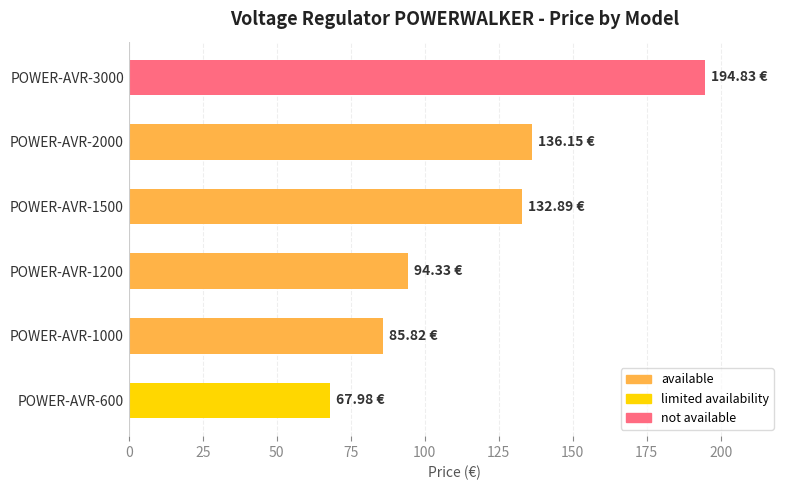

What is the sum of all values?

712.0